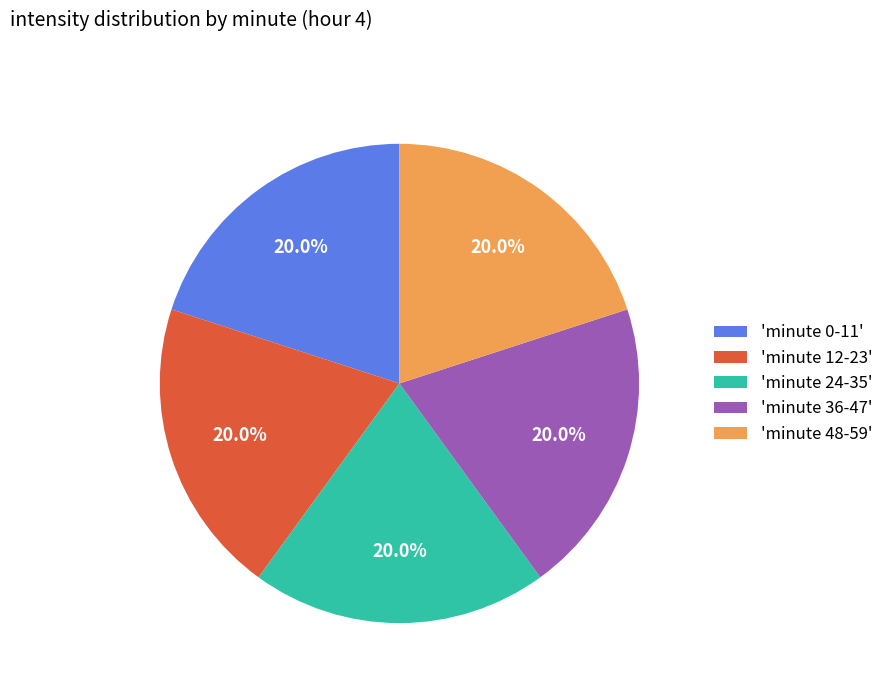

Combined, do 'minute 0-11' and 'minute 24-35' account for over 50%?

No